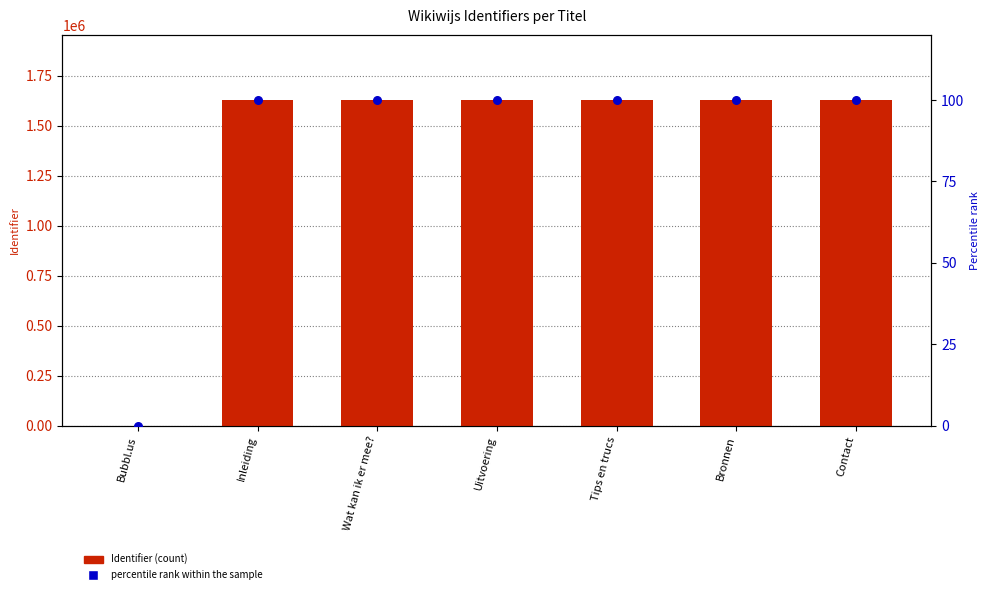

What is the total value across all series at Tips en trucs?

1628915